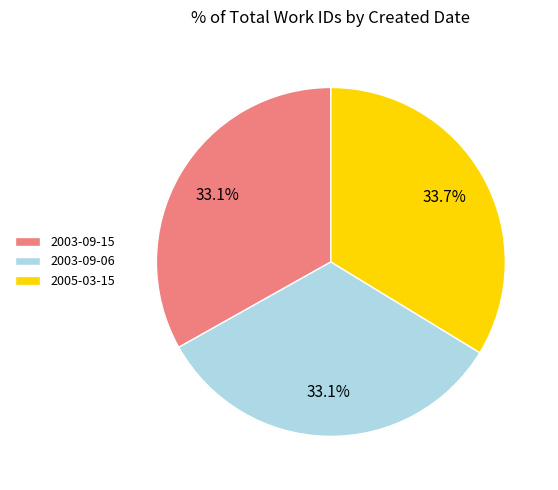

Approximately how many times larger is the value at 2003-09-06 compared to 2005-03-15?

1.0